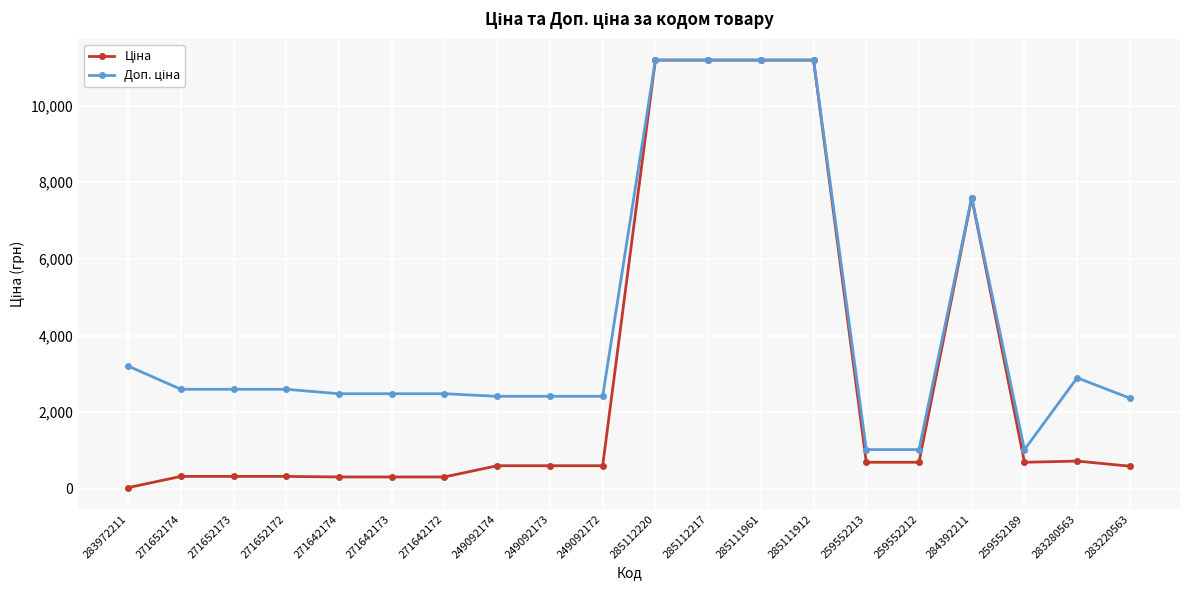

What is the difference between the highest and lowest values at 249092173?

1811.1